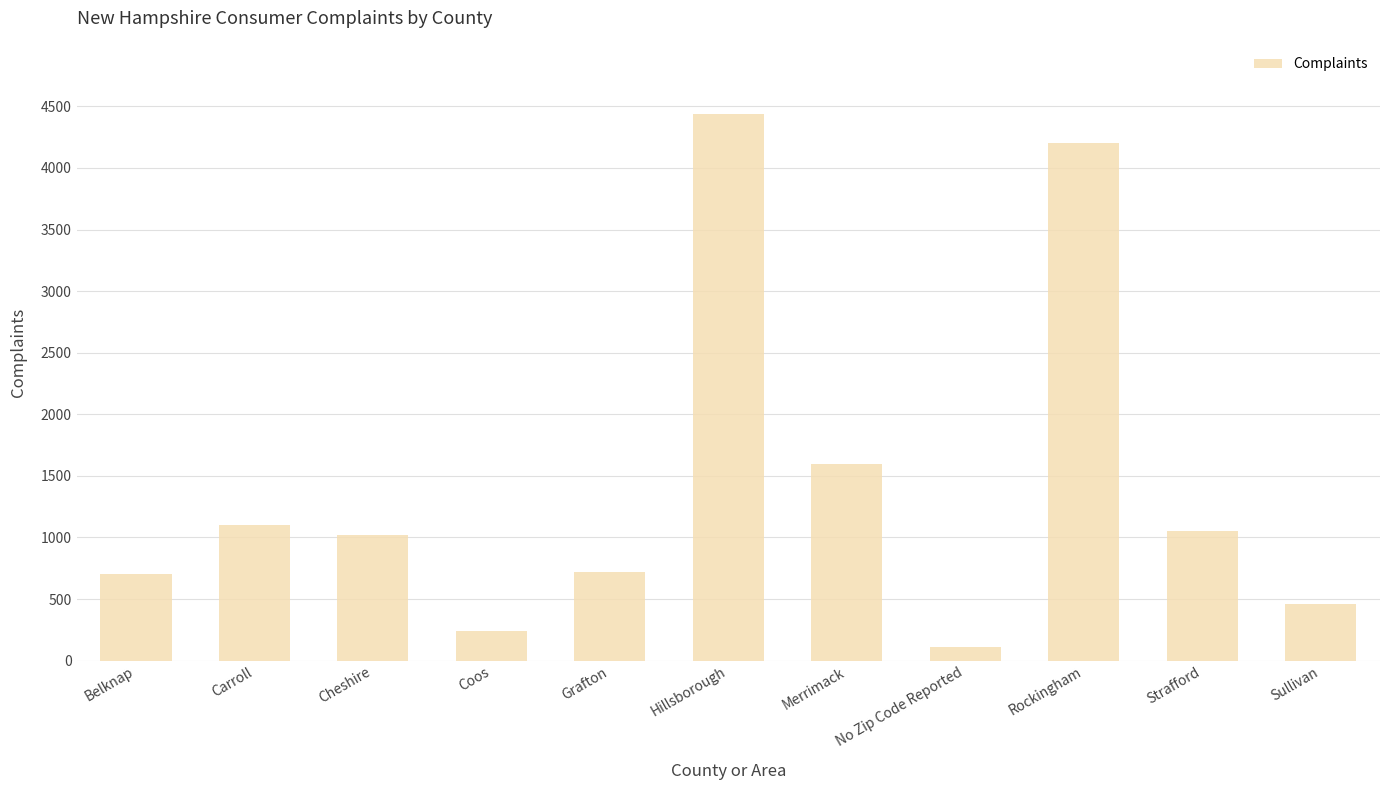

What is the ratio of the value at Hillsborough to the value at Cheshire?

4.4